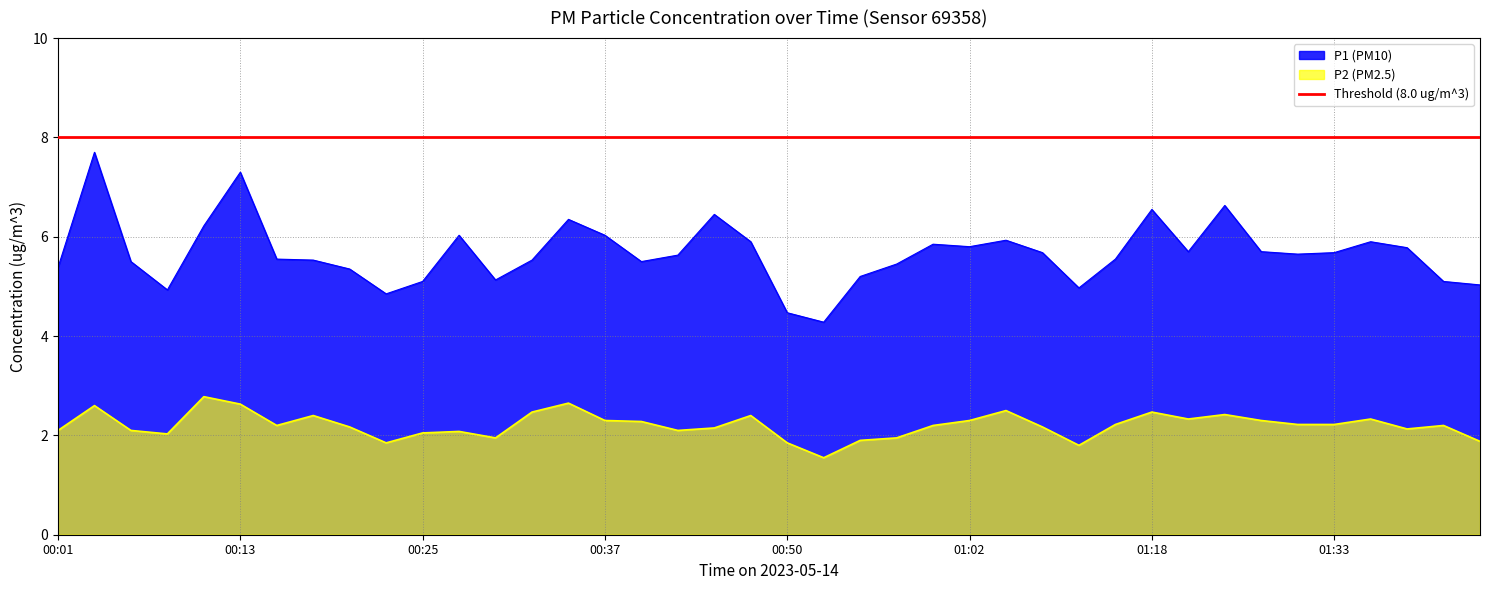

Is the value of P2 at 00:45 greater than the value of P1 at 00:06?

No